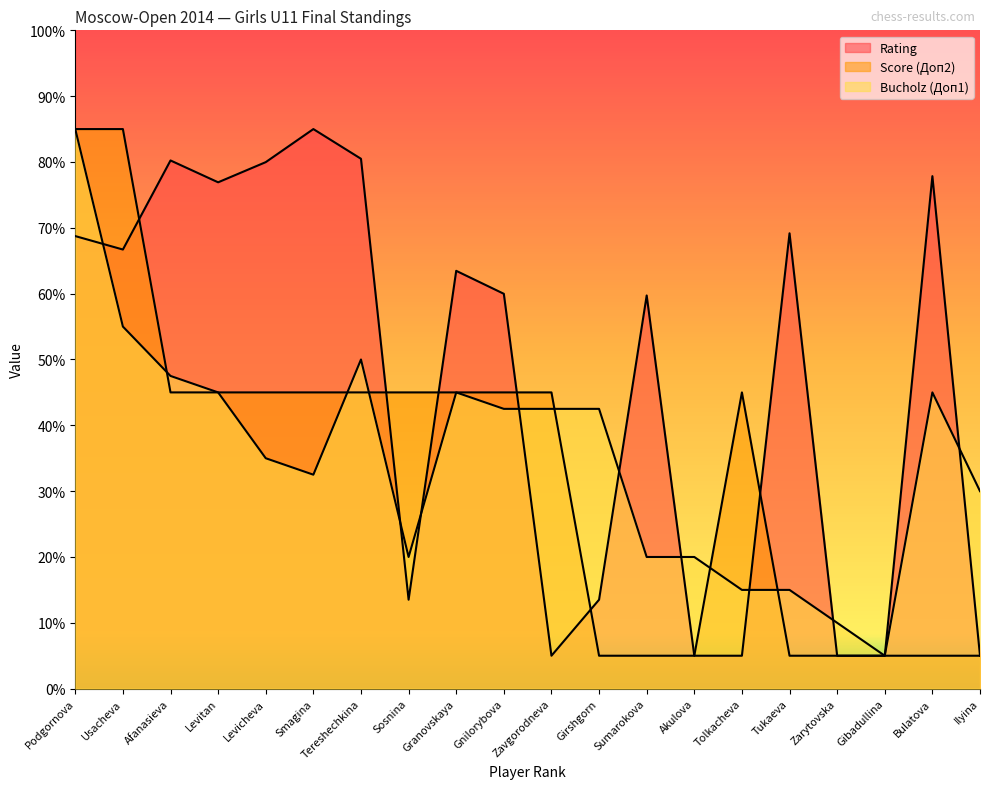

Is it true that Score (Доп2) equals 5.0 at Ilyina?

True